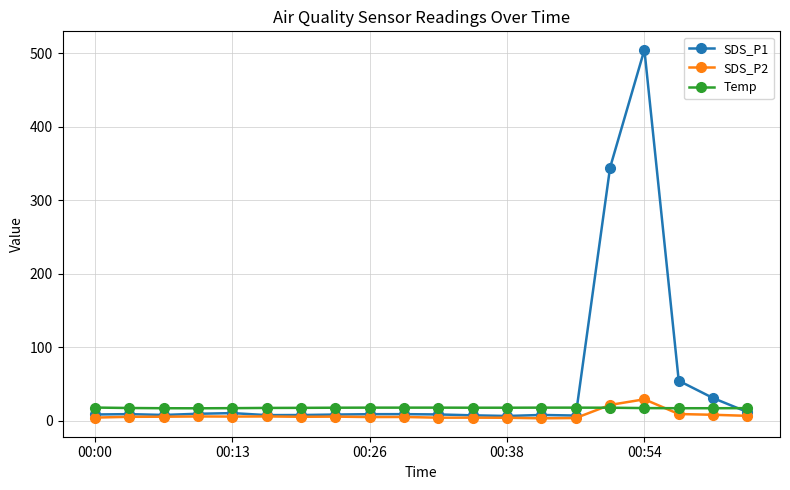

Which series has the largest total across all categories?

SDS_P1